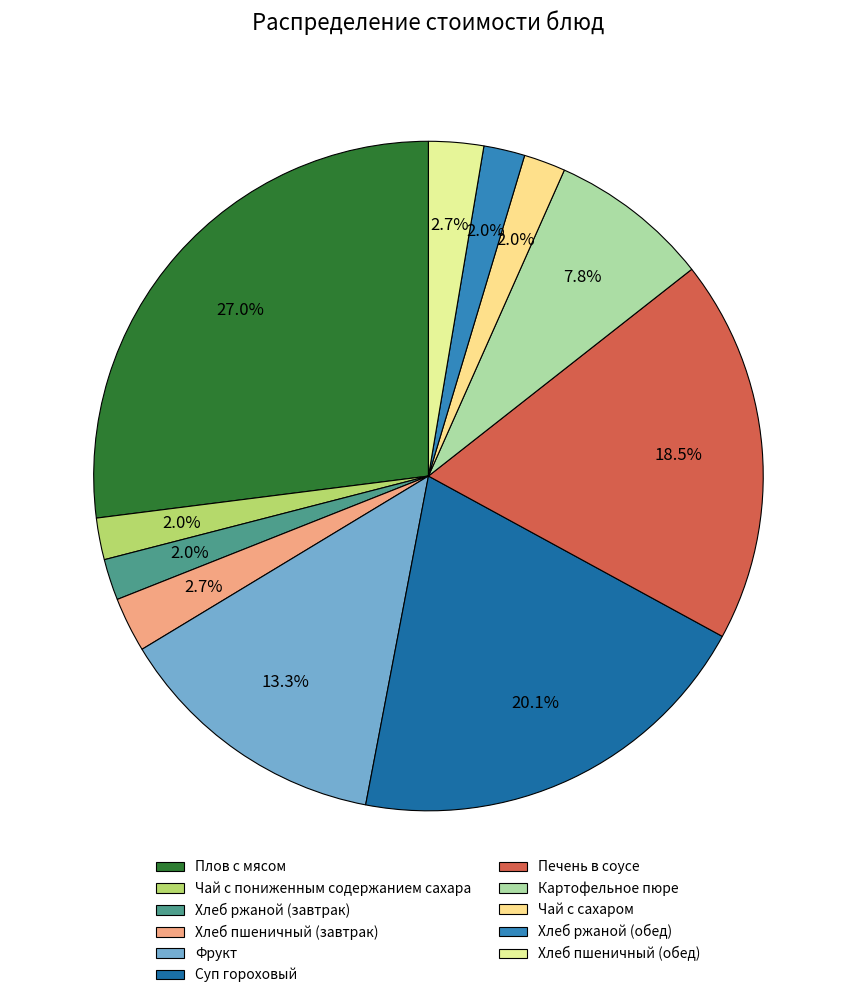

Is Чай с сахаром the majority of the pie?

No